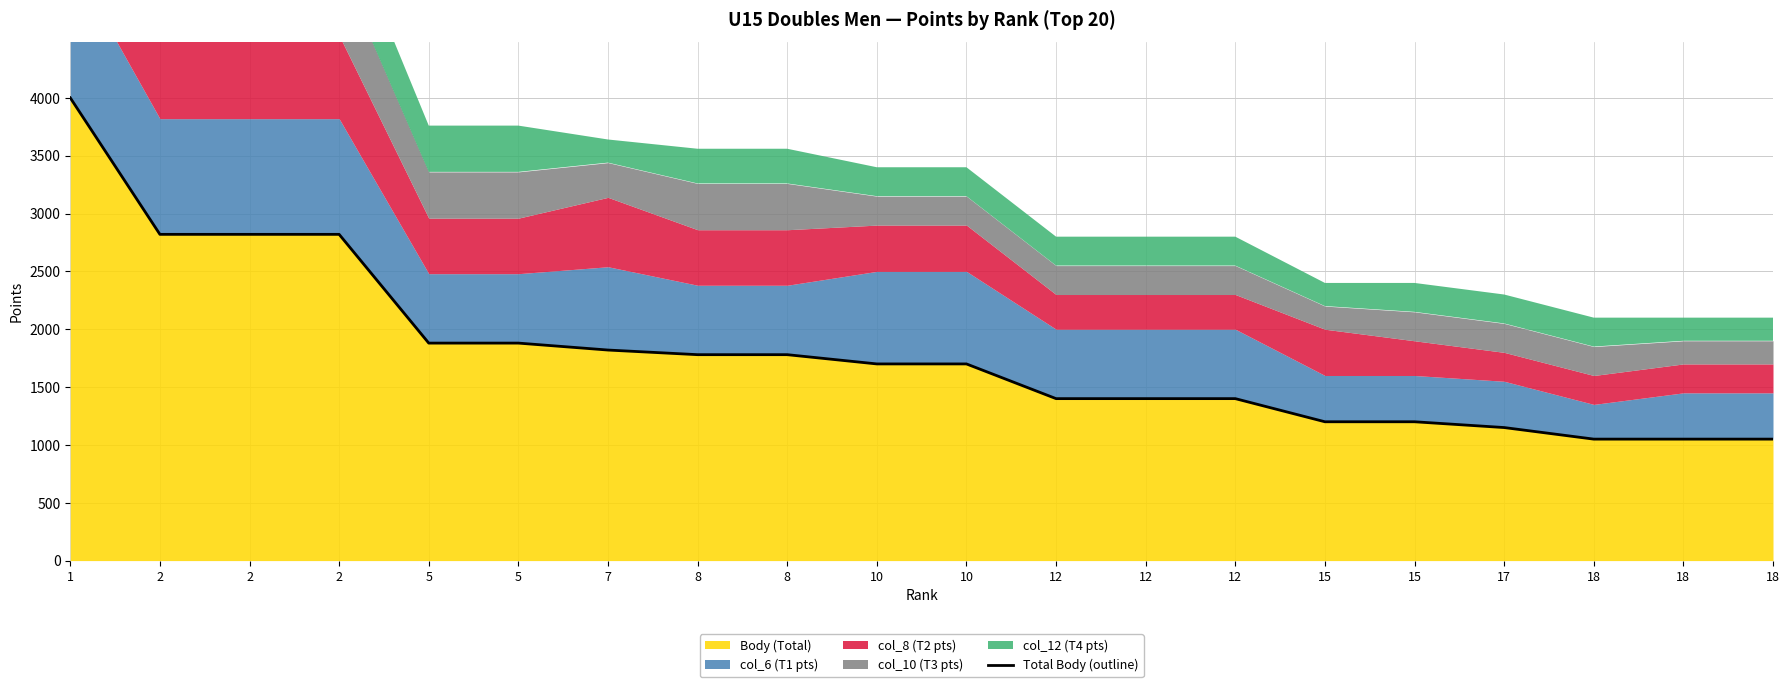

Which label corresponds to the smallest value in the chart?

18